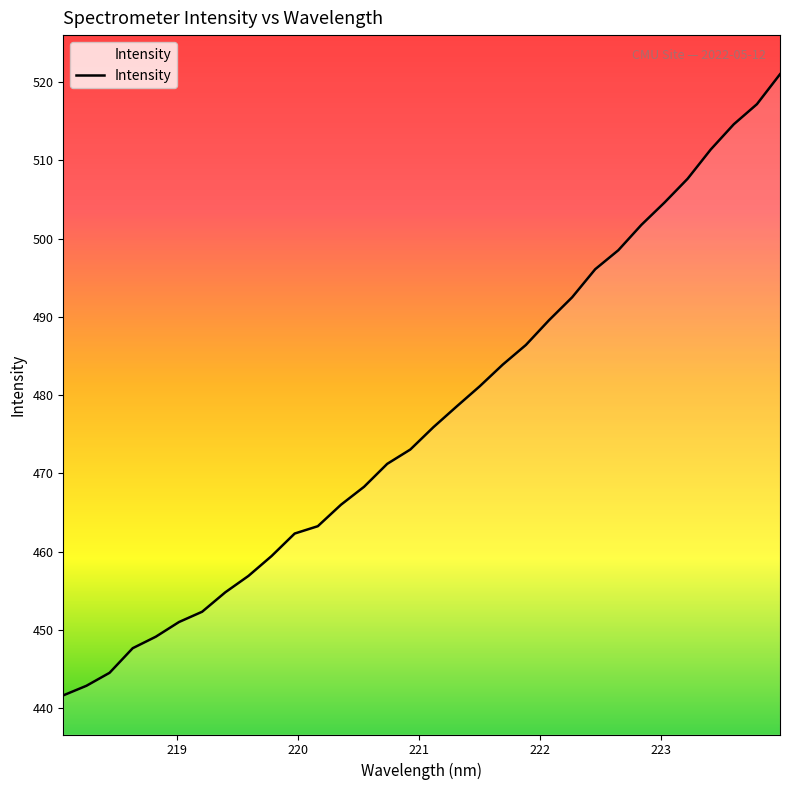

What is the average value?

477.0